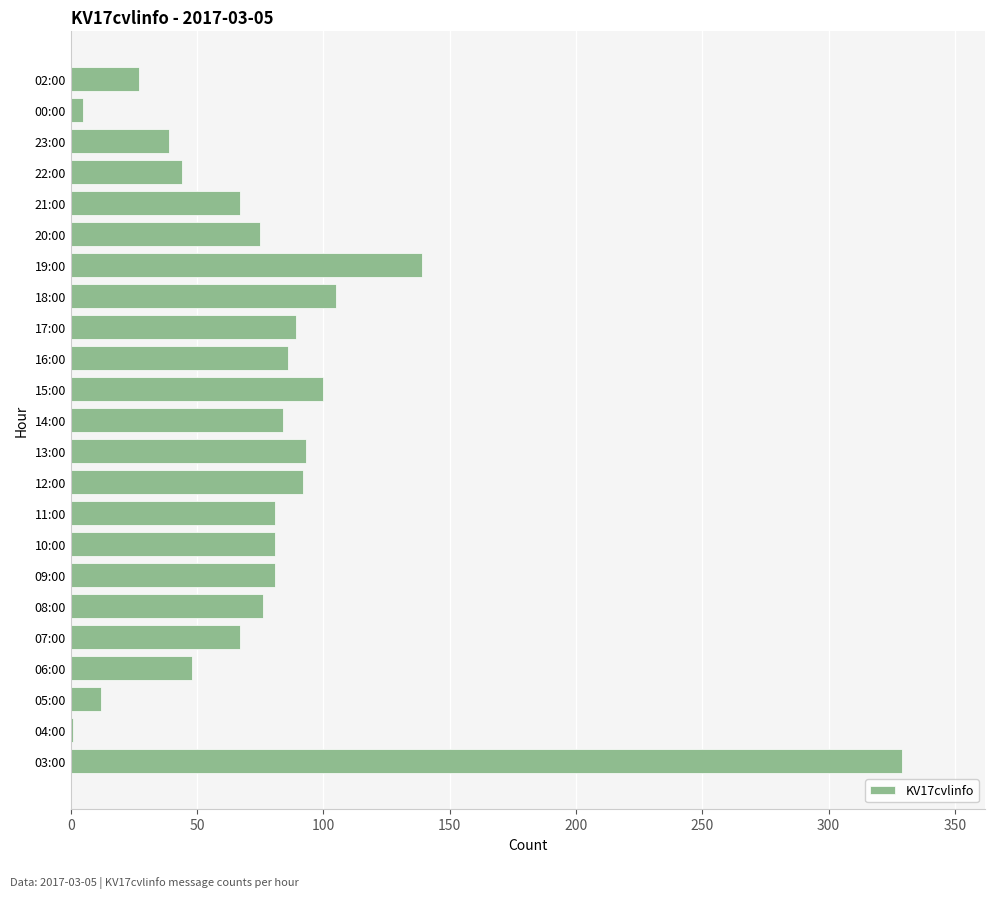

Which has a higher value, 12:00 or 06:00?

12:00